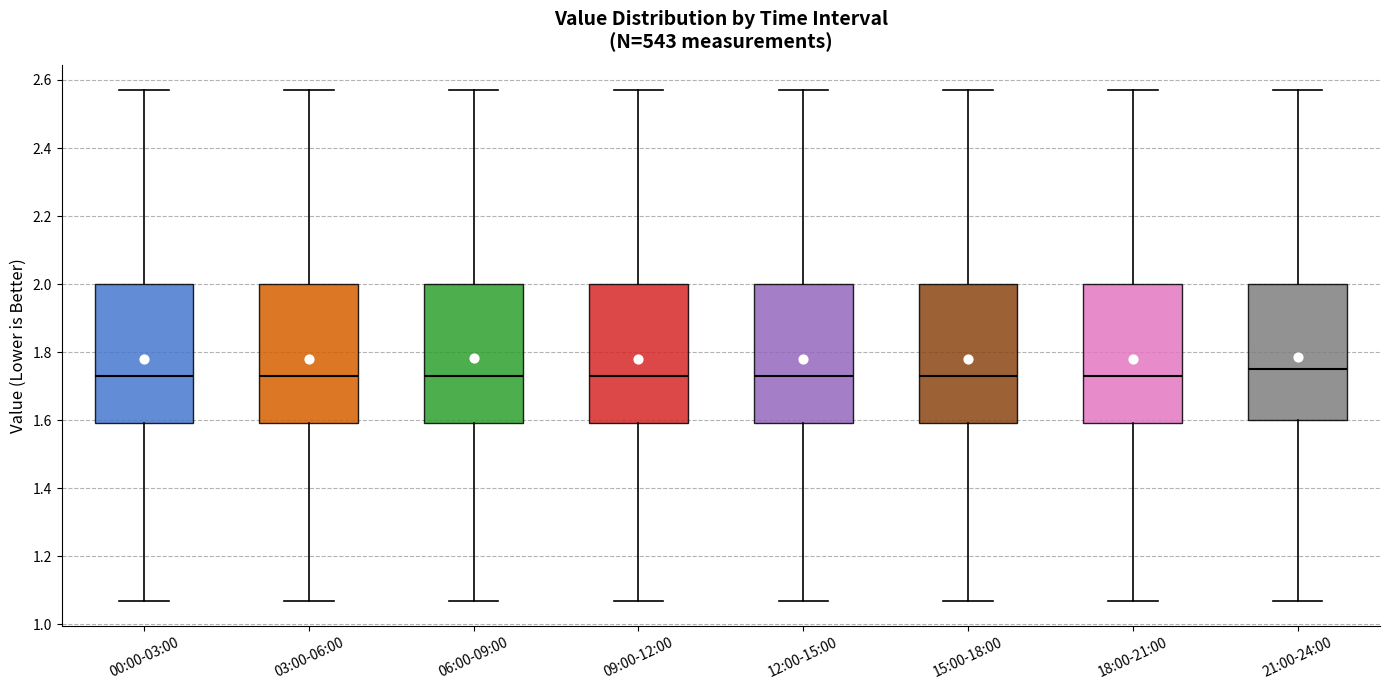

Which box's median line is the highest?

21:00-24:00